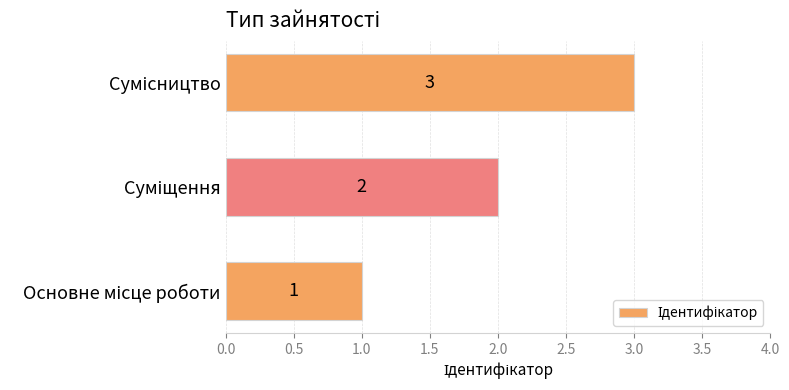

What is the sum of all values?

6